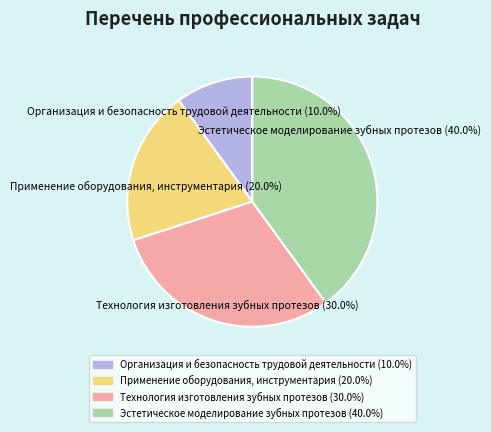

Is there a majority slice in this chart?

No